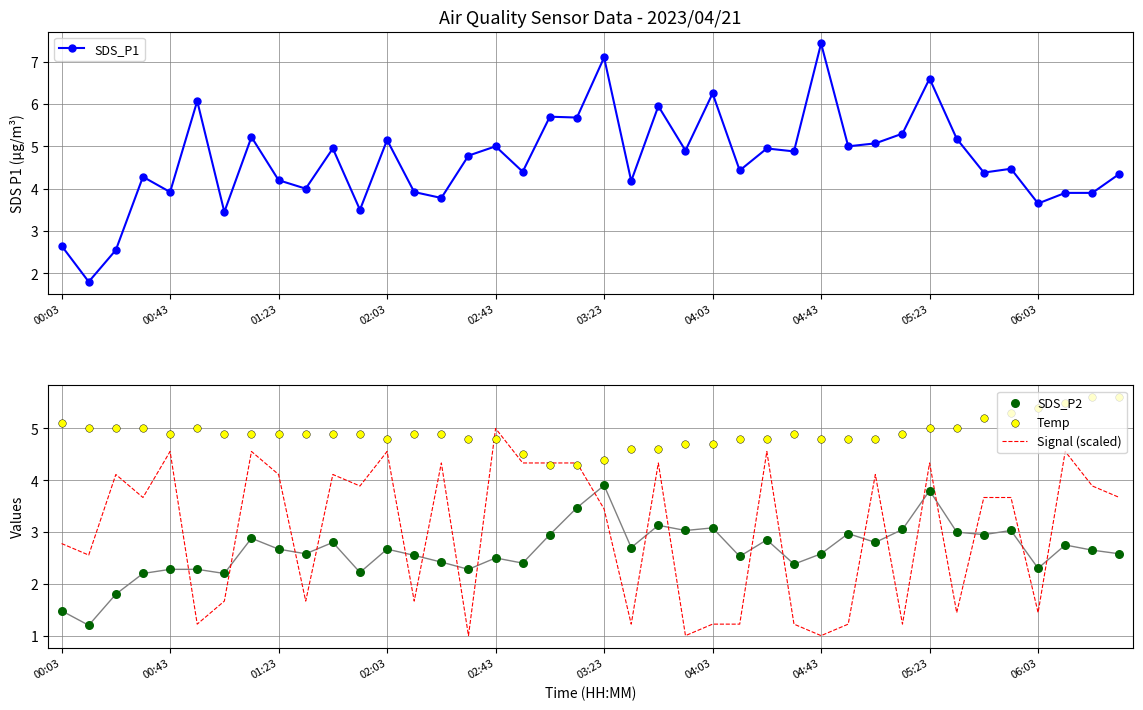

Which category has the highest value in the SDS_P1 series?

04:43